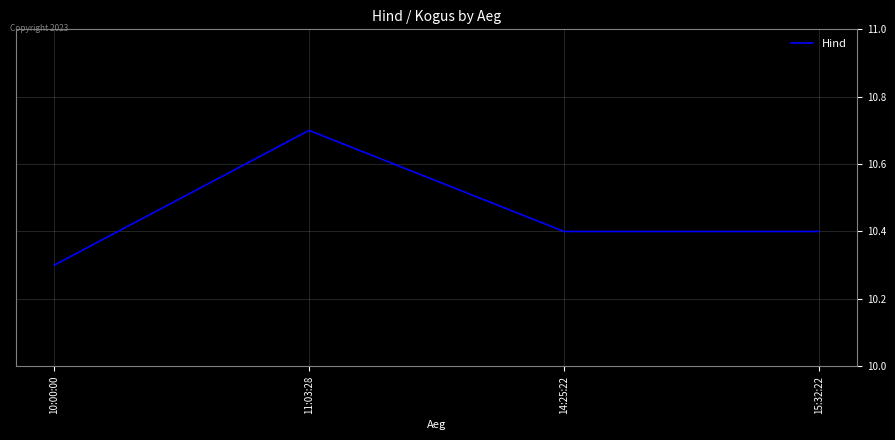

What is the sum of the values at 15:32:22 and 14:25:22?

20.8